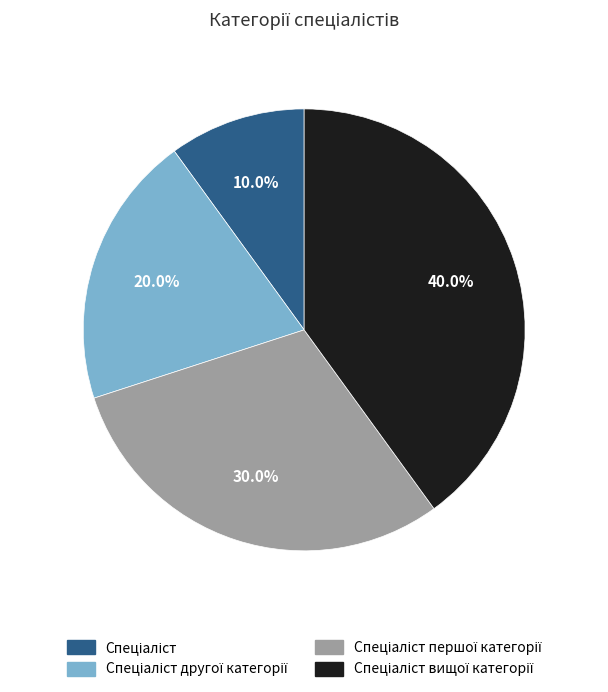

Is there any slice that represents more than half of the pie?

No